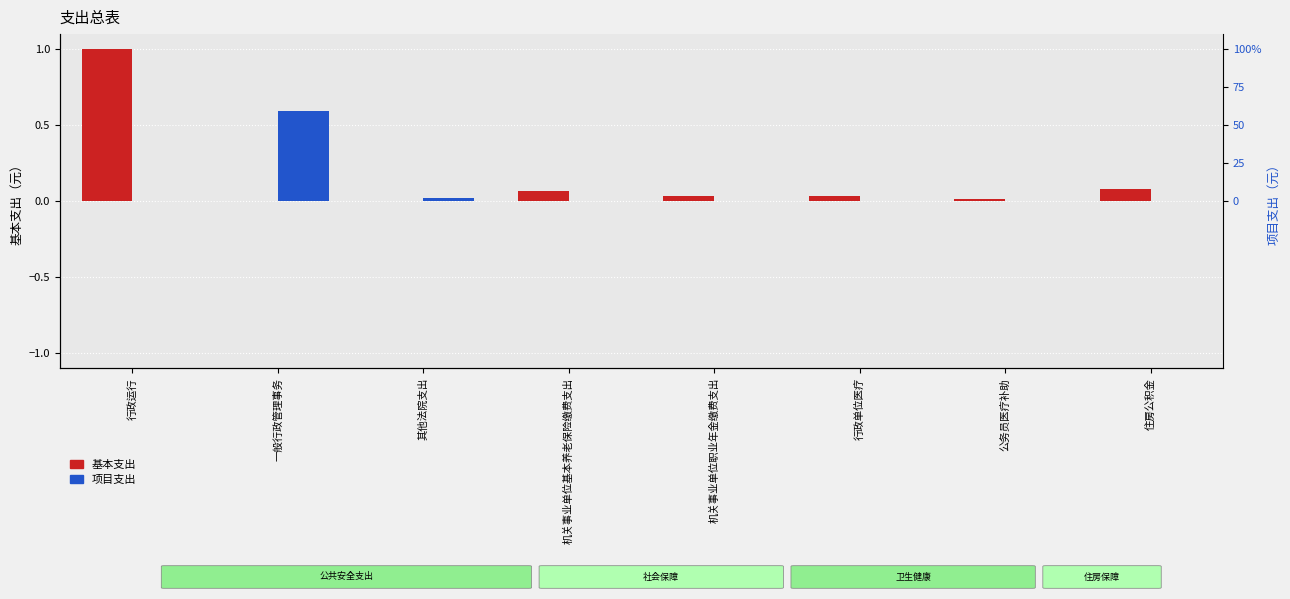

What is the greatest value displayed?

1.0